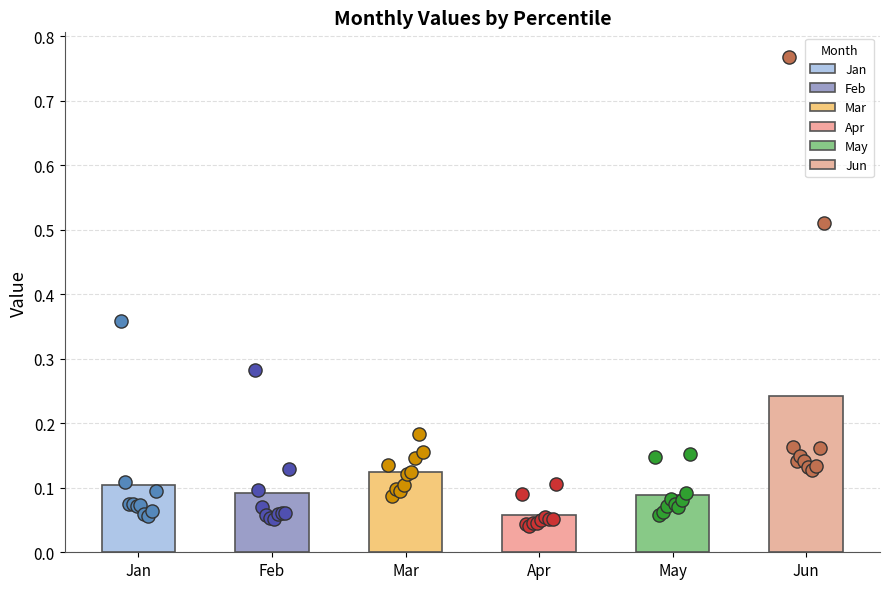

Which series reaches the maximum Y coordinate?

Jun